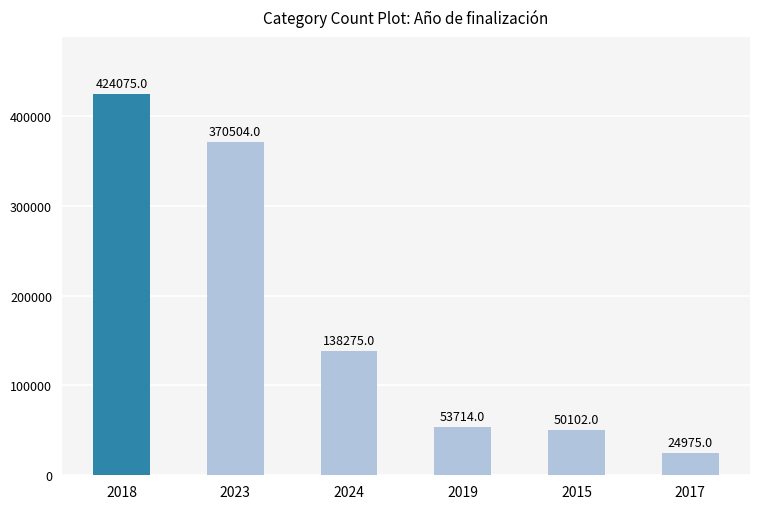

How many bars are there in total?

6